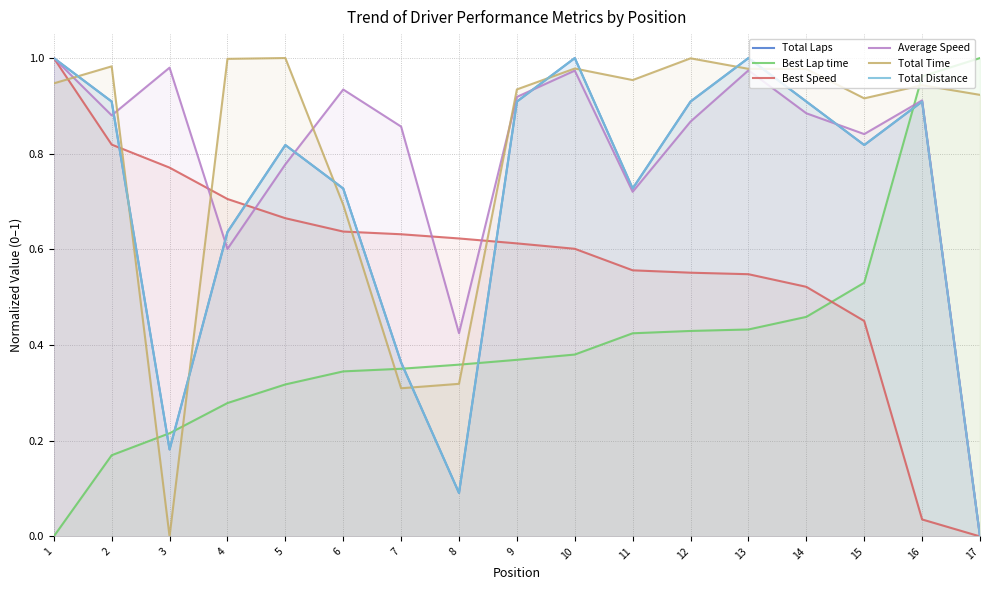

In Total Distance, how many points are lower than both neighbors (excluding endpoints)?

4